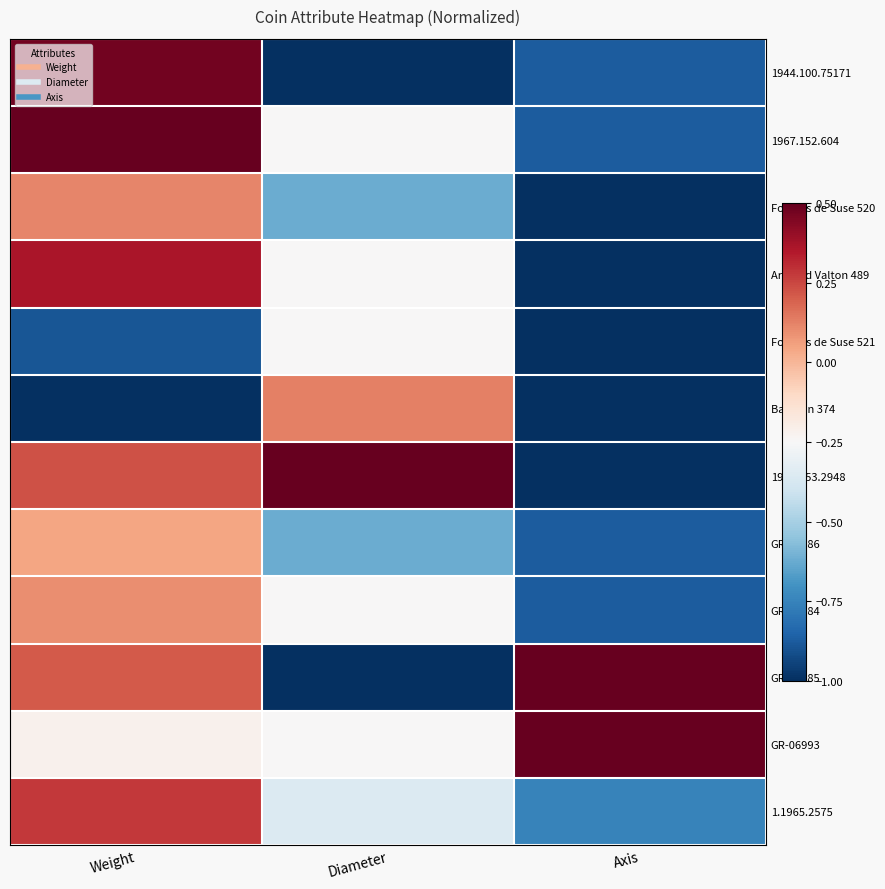

Rank the series by their maximum value, from highest to lowest.

1967.152.604, 1966.453.2948, GR-06985, GR-06993, 1944.100.75171, Armand Valton 489, 1.1965.2575, Babelon 374, Fouilles de Suse 520, GR-06984, GR-06986, Fouilles de Suse 521